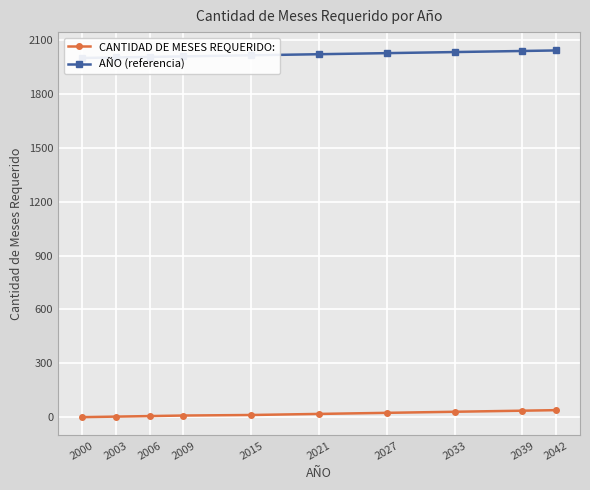

How many series are shown in this chart?

2